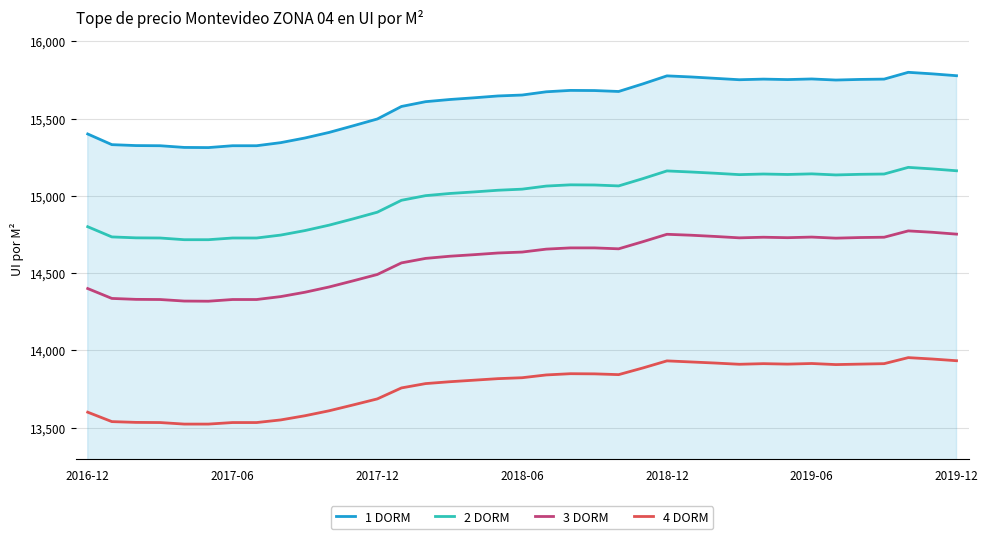

What is the greatest value displayed?

15799